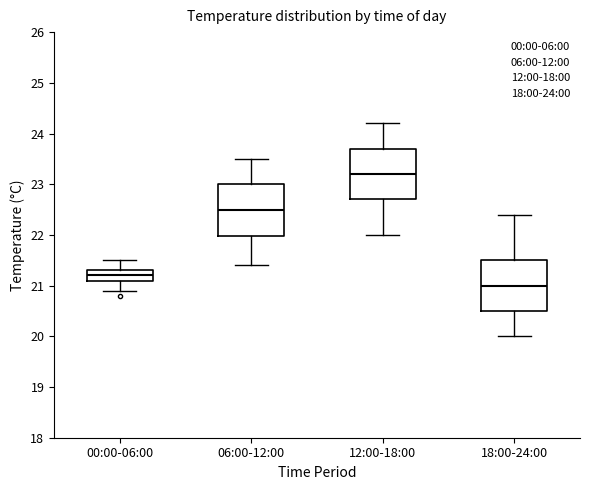

Reading left to right, transcribe this box plot: for each box, give where its median line is, the range the box spans, and where its two whiskers end, as read against the y-axis. The values are not printed on the chart, so give them approximately, as read against the axis.

00:00-06:00: median 21.2, box 21.1 to 21.3, whiskers 20.9 to 21.5
06:00-12:00: median 22.5, box 22.0 to 23.0, whiskers 21.4 to 23.5
12:00-18:00: median 23.2, box 22.7 to 23.7, whiskers 22.0 to 24.2
18:00-24:00: median 21.0, box 20.5 to 21.5, whiskers 20.0 to 22.4